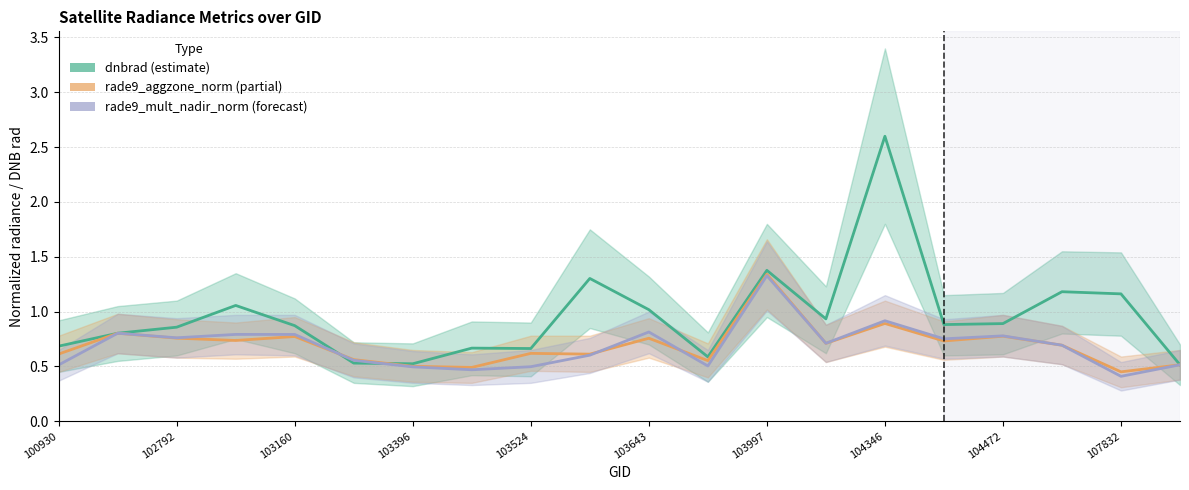

The value of rade9_aggzone_norm (partial) at 102792 is 0.4. True or false?

False